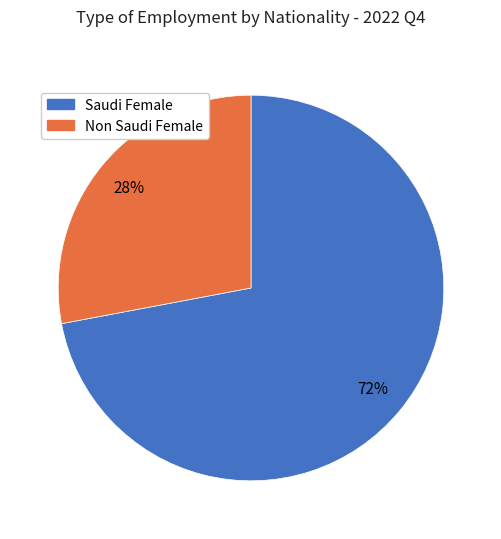

How many slices are in this pie chart?

2